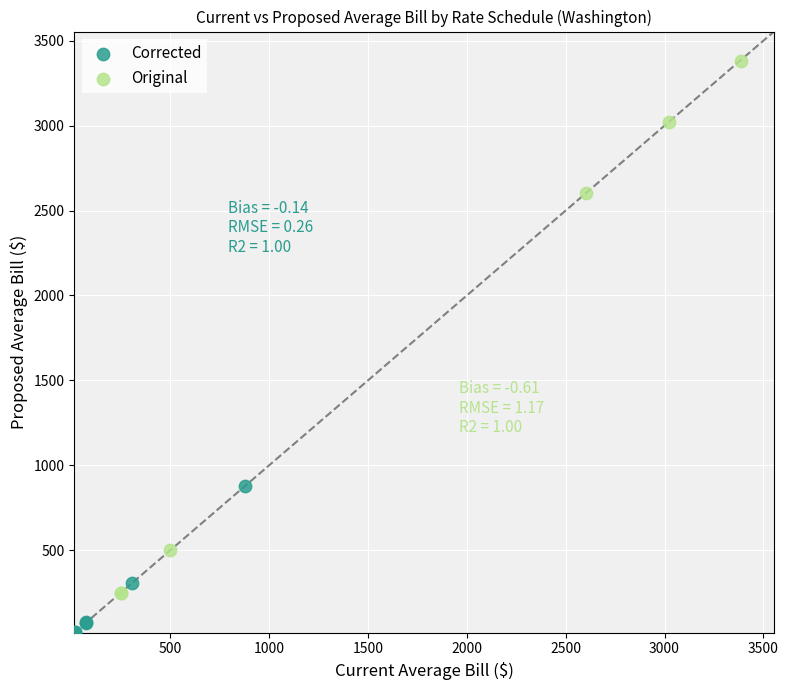

Which series has the widest spread of Y values?

Original